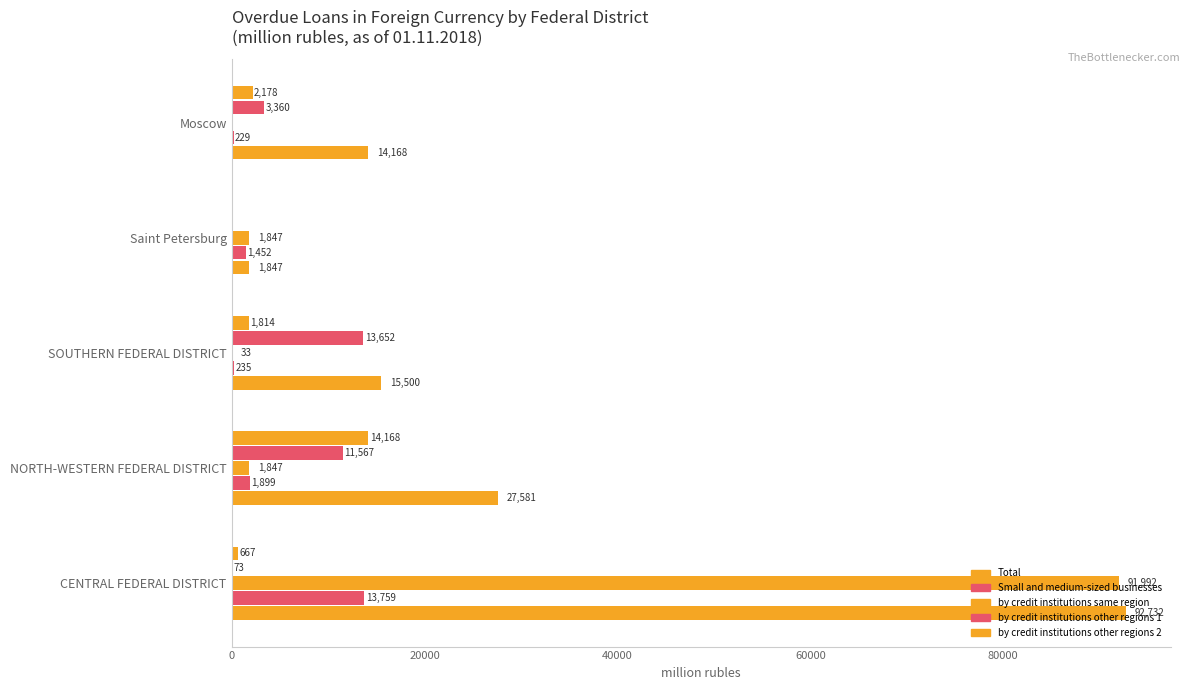

How many values in by credit institutions same region are above zero?

4